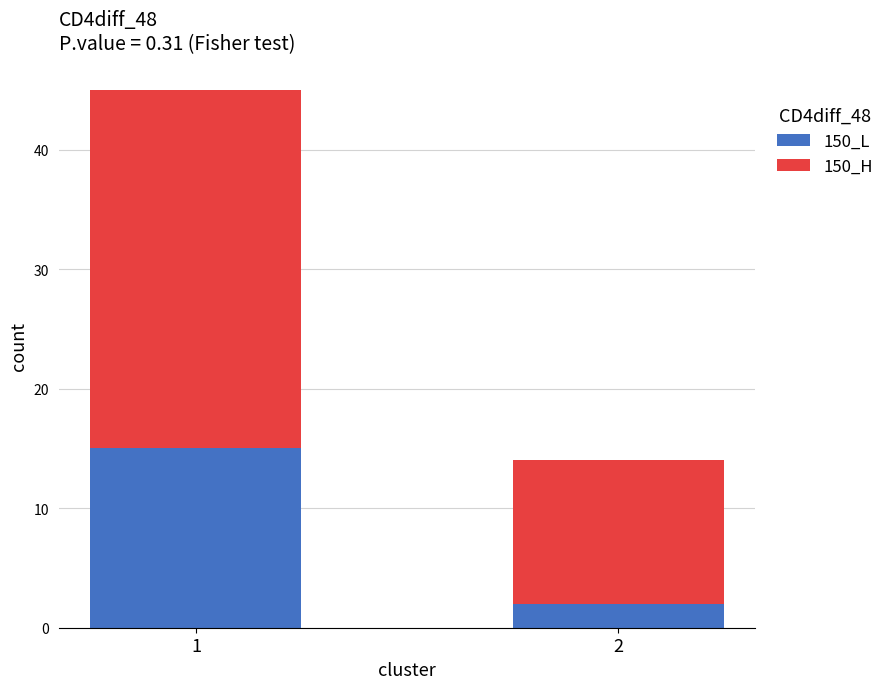

What is the highest value of the 150_L series?

15